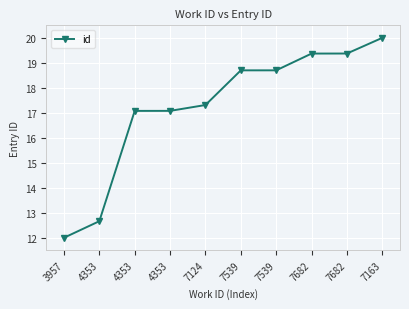

Reading left to right, list all the values displayed in this chart.

12.0	12.7	17.1	17.1	17.3	18.7	18.7	19.4	19.4	20.0